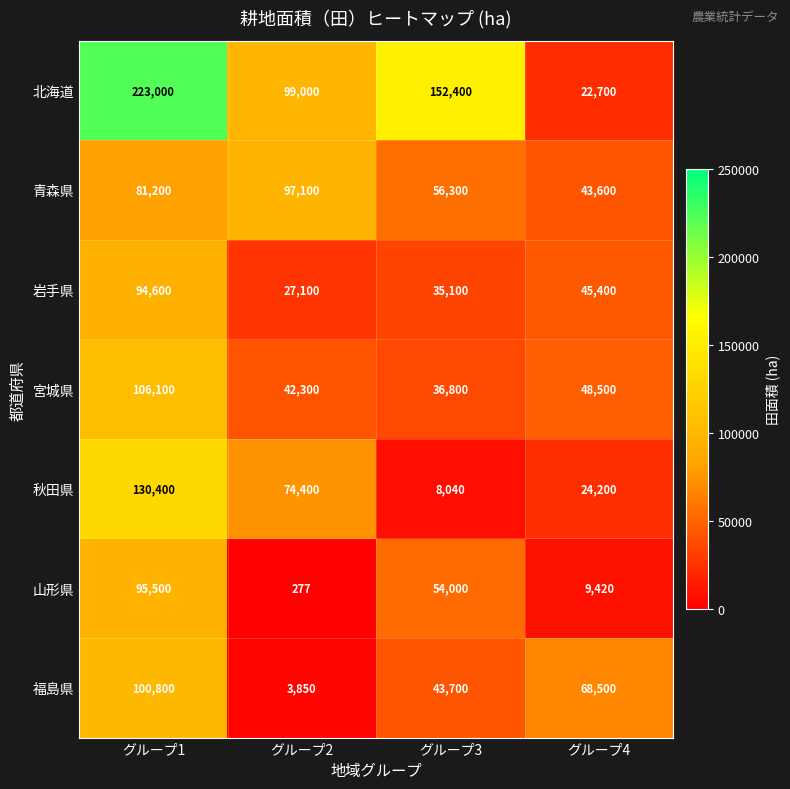

At グループ1, list the series in order from smallest to largest.

青森県, 岩手県, 山形県, 福島県, 宮城県, 秋田県, 北海道